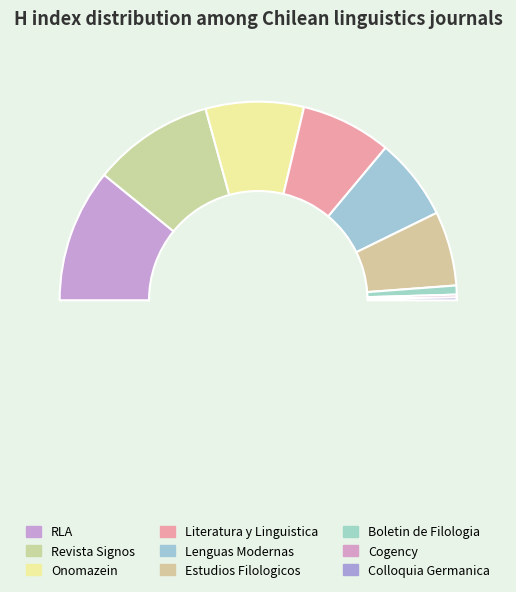

What is the smallest slice in the pie chart?

Cogency